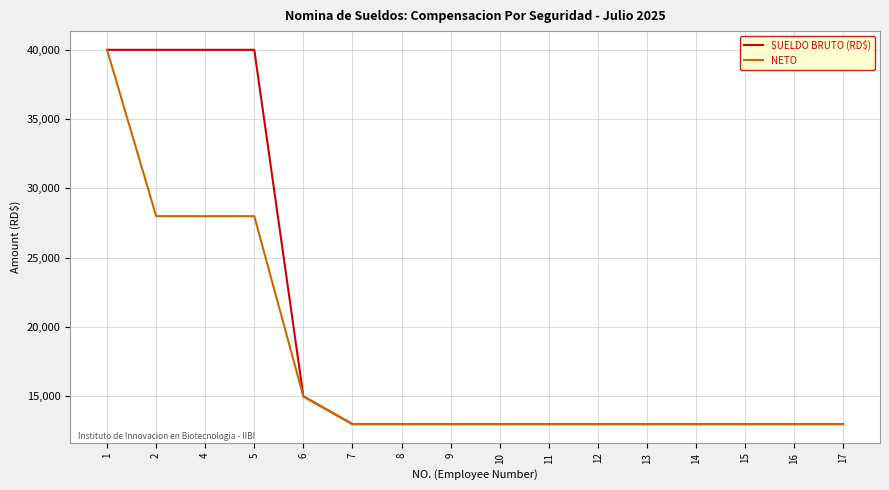

How many lines are shown in the chart?

2